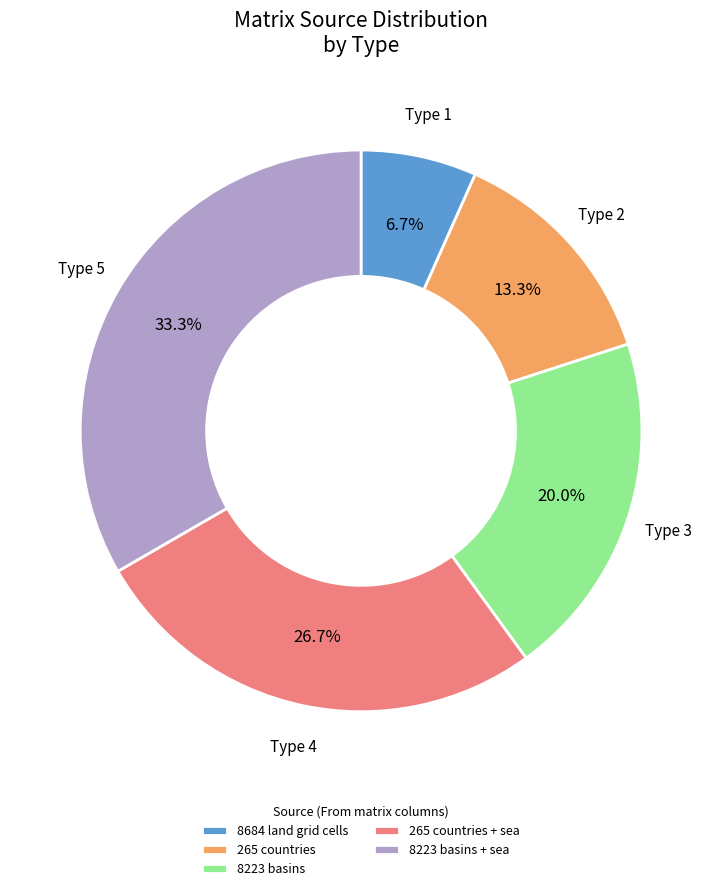

What is the total percentage of 265 countries + sea and 265 countries?

40.0%